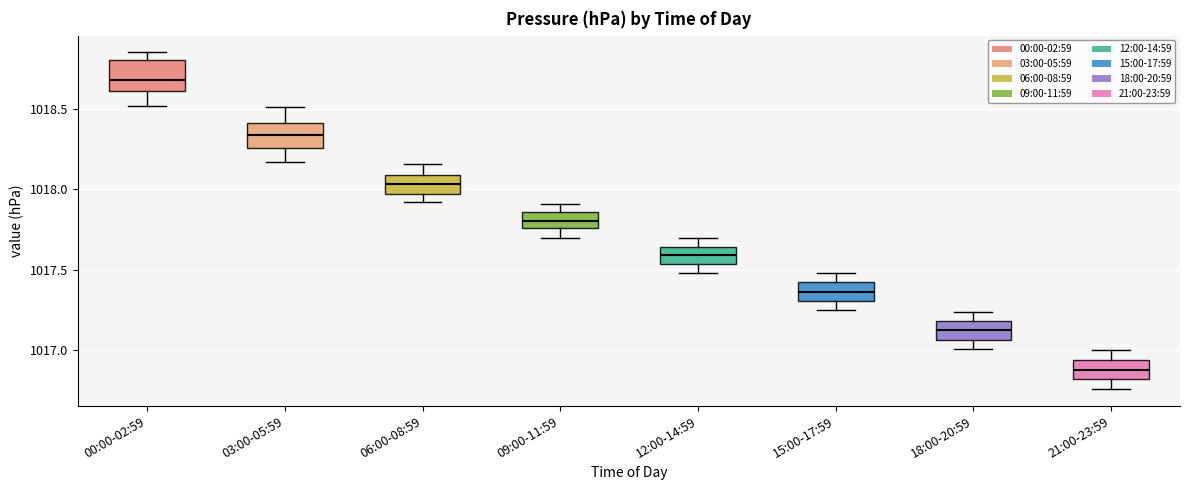

Reading left to right, read every box against the y-axis: the position of its median line, the range the box covers, and the ends of its whiskers. The values are not printed on the chart, so give them approximately, as read against the axis.

00:00-02:59: median 1018.70, box 1018.60 to 1018.80, whiskers 1018.50 to 1018.85
03:00-05:59: median 1018.35, box 1018.25 to 1018.40, whiskers 1018.15 to 1018.50
06:00-08:59: median 1018.05, box 1017.95 to 1018.10, whiskers 1017.90 to 1018.15
09:00-11:59: median 1017.80, box 1017.75 to 1017.85, whiskers 1017.70 to 1017.90
12:00-14:59: median 1017.60, box 1017.55 to 1017.65, whiskers 1017.50 to 1017.70
15:00-17:59: median 1017.35, box 1017.30 to 1017.40, whiskers 1017.25 to 1017.50
18:00-20:59: median 1017.15, box 1017.05 to 1017.20, whiskers 1017.00 to 1017.25
21:00-23:59: median 1016.90, box 1016.80 to 1016.95, whiskers 1016.75 to 1017.00